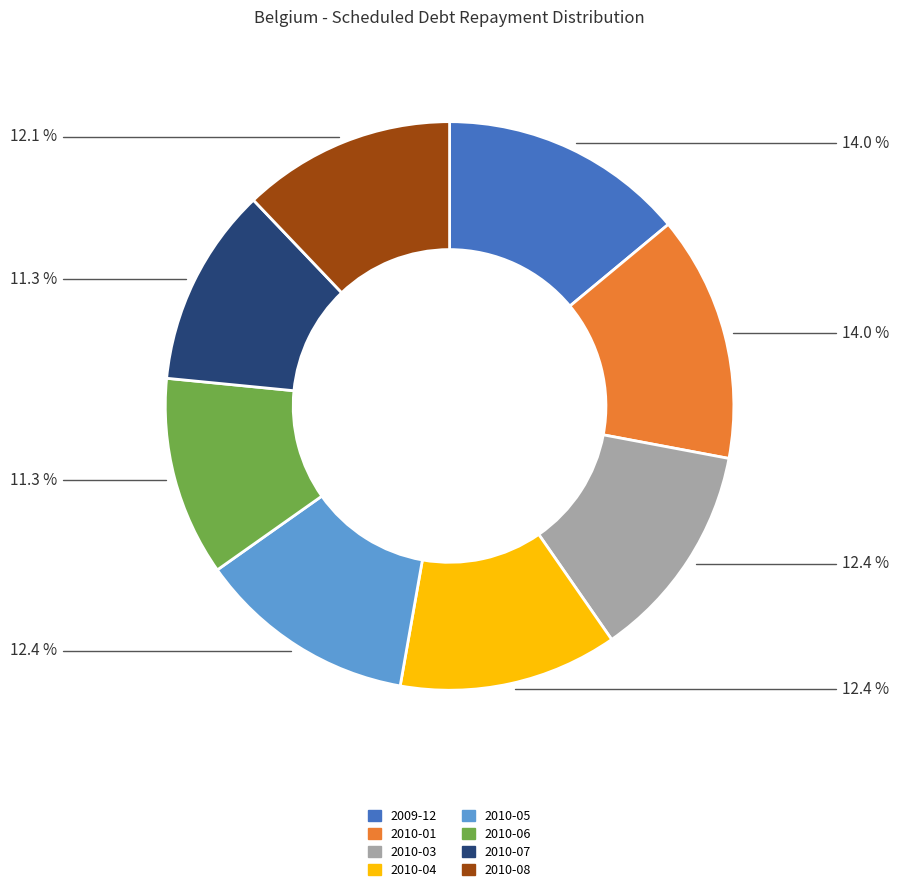

Is it true that 2010-04 is 19% of the pie?

False